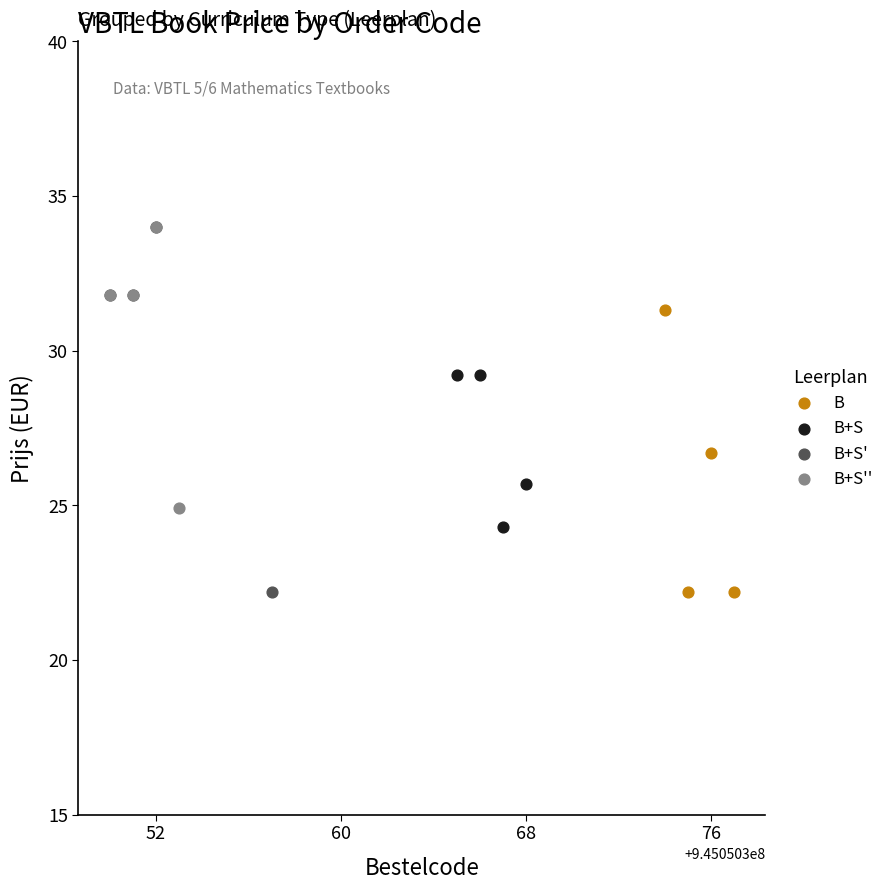

Which series has the largest Y range (max minus min)?

B+S'